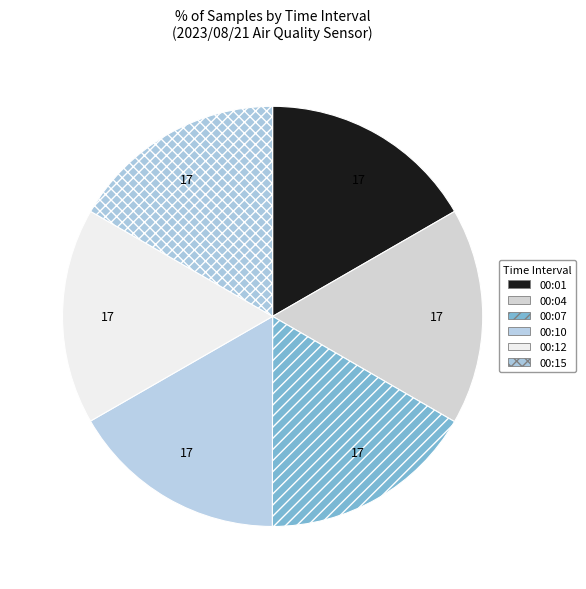

Count the number of slices in the pie.

6